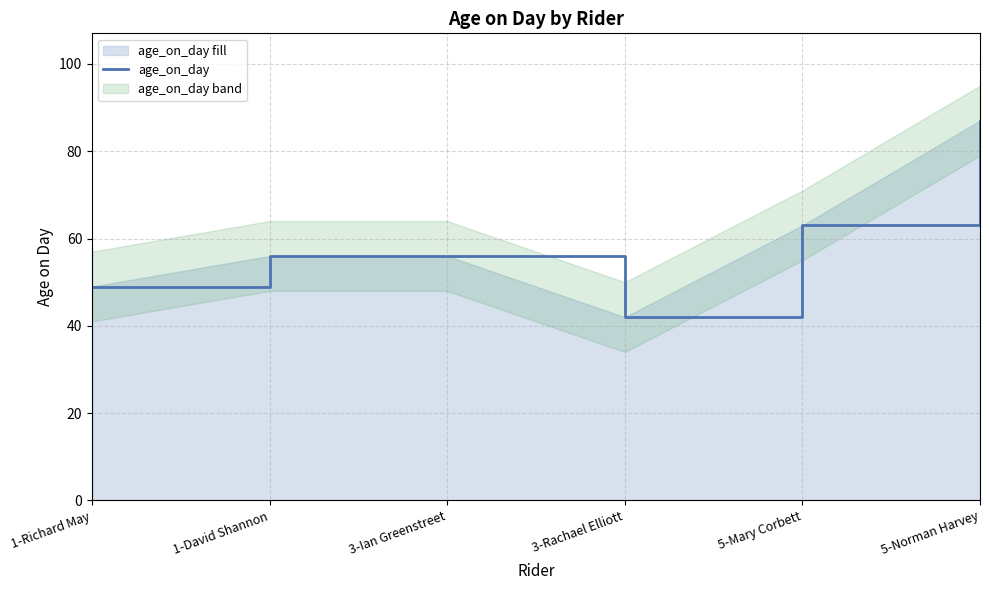

What is the smallest value displayed?

42